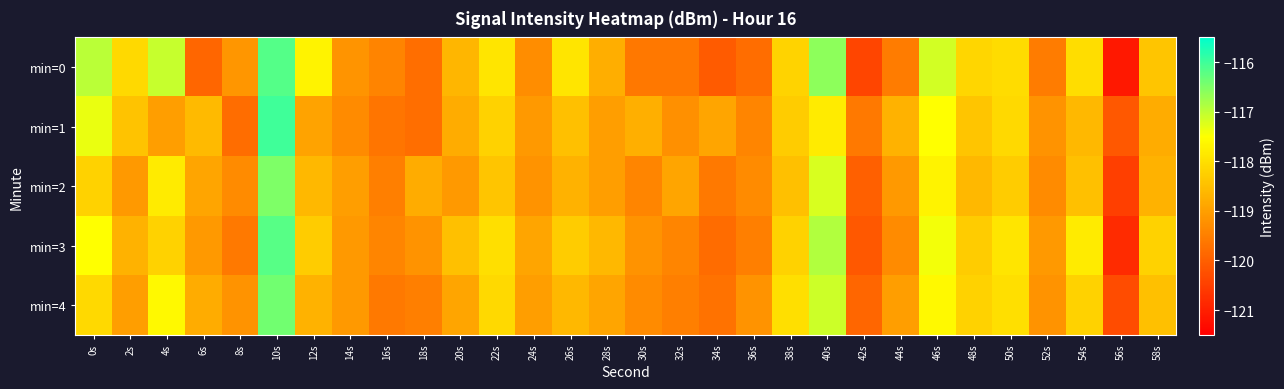

What is the total value across all series at 50s?

-590.3